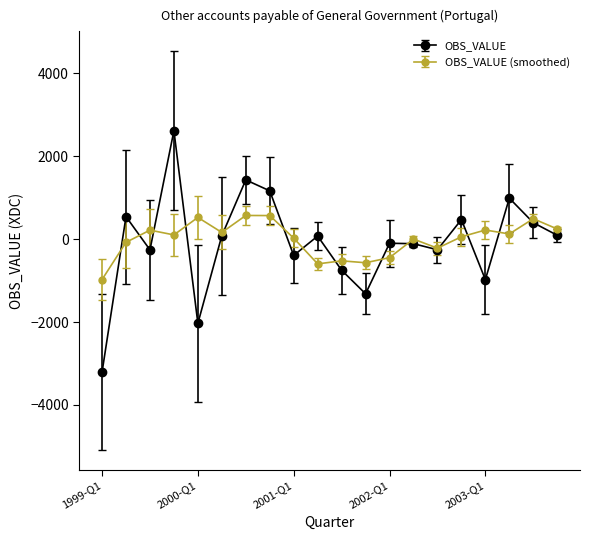

Which series has the widest spread of values?

OBS_VALUE